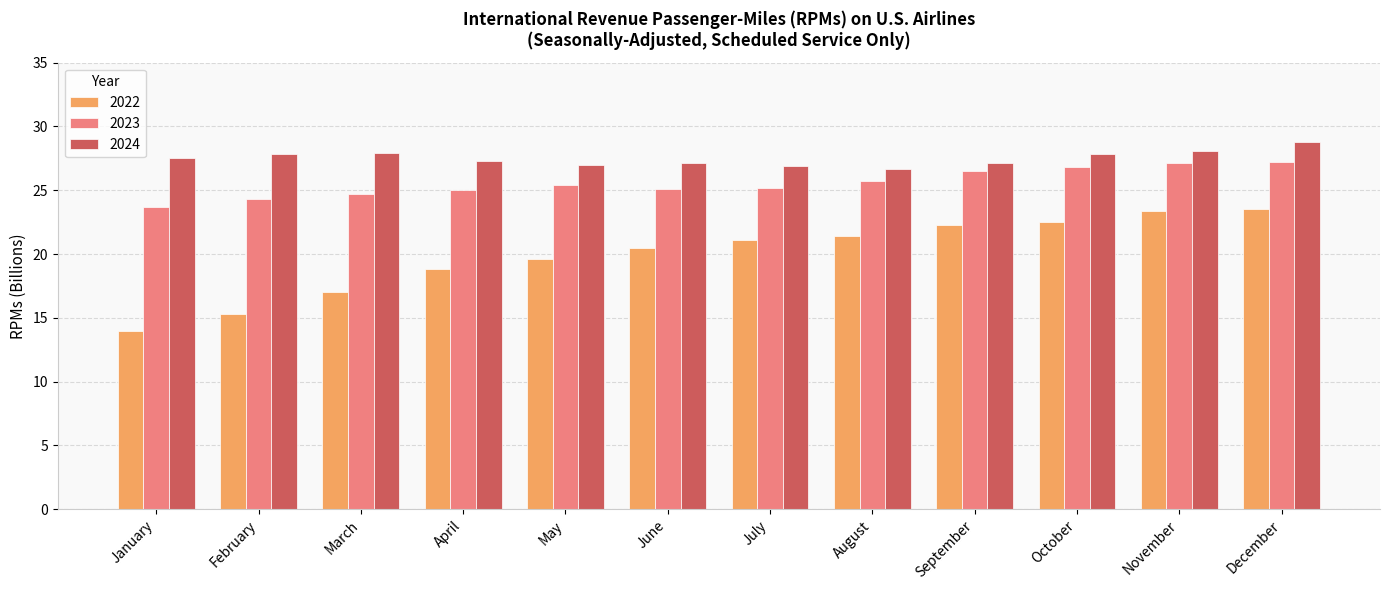

What are all the series names shown in the legend?

2022, 2023, 2024